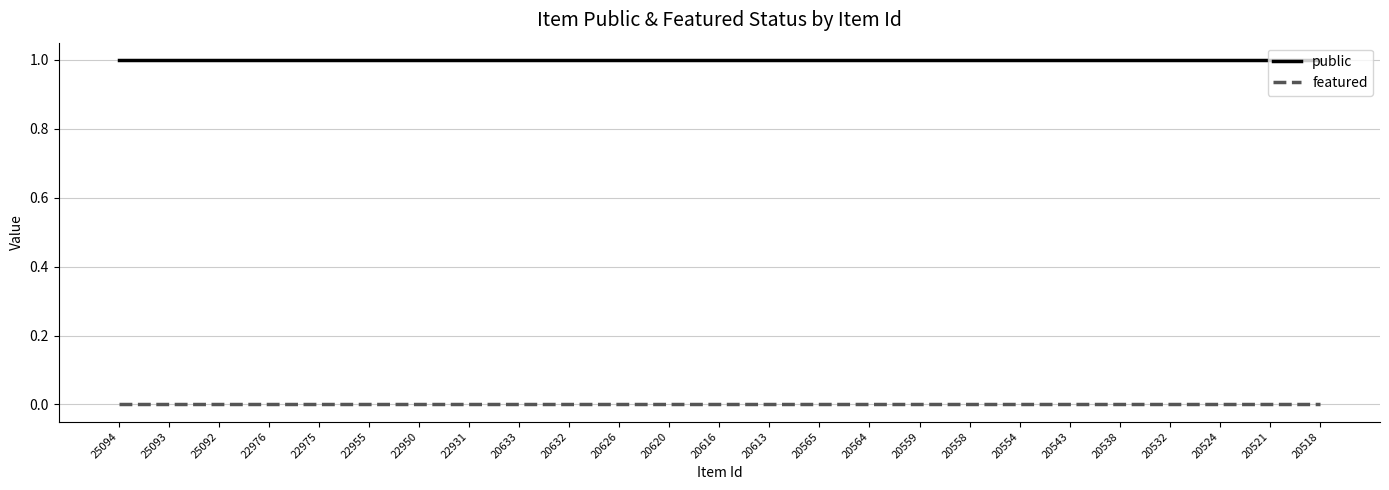

What are all the series names shown in the legend?

public, featured